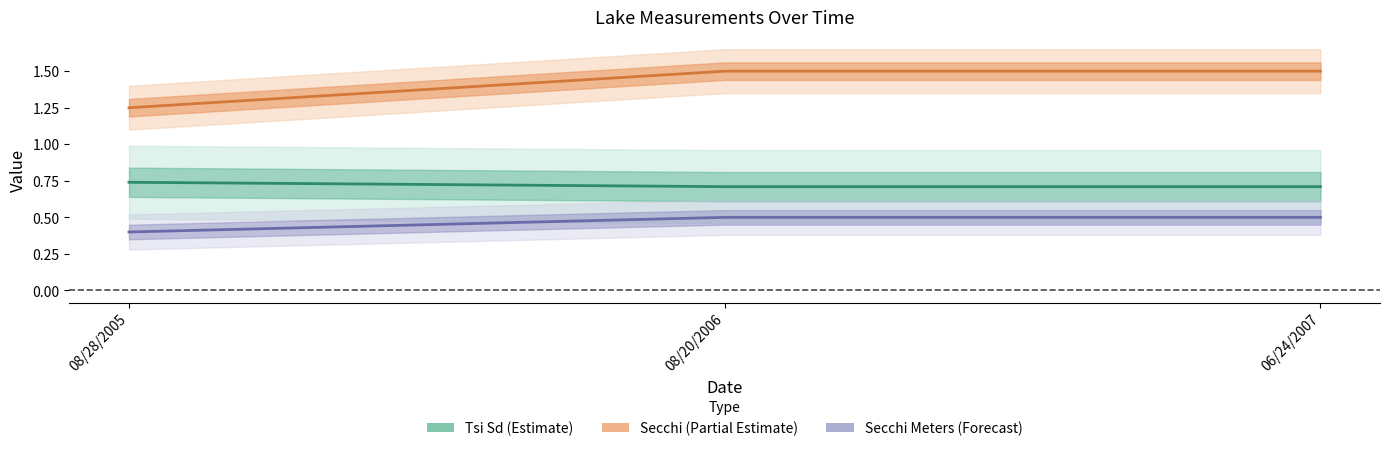

Count the Tsi Sd values in the range 0 to 1.

3